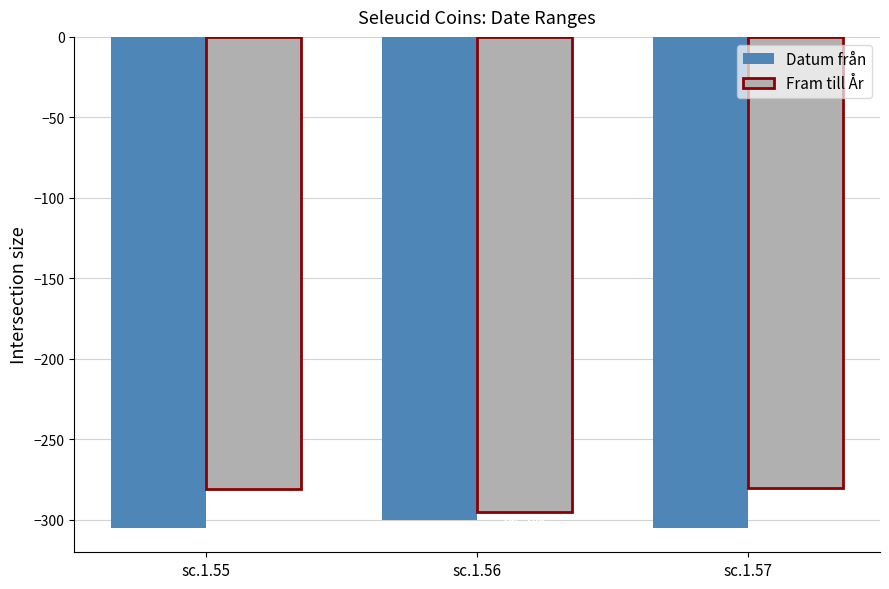

Read the Fram till År value at sc.1.55.

-281